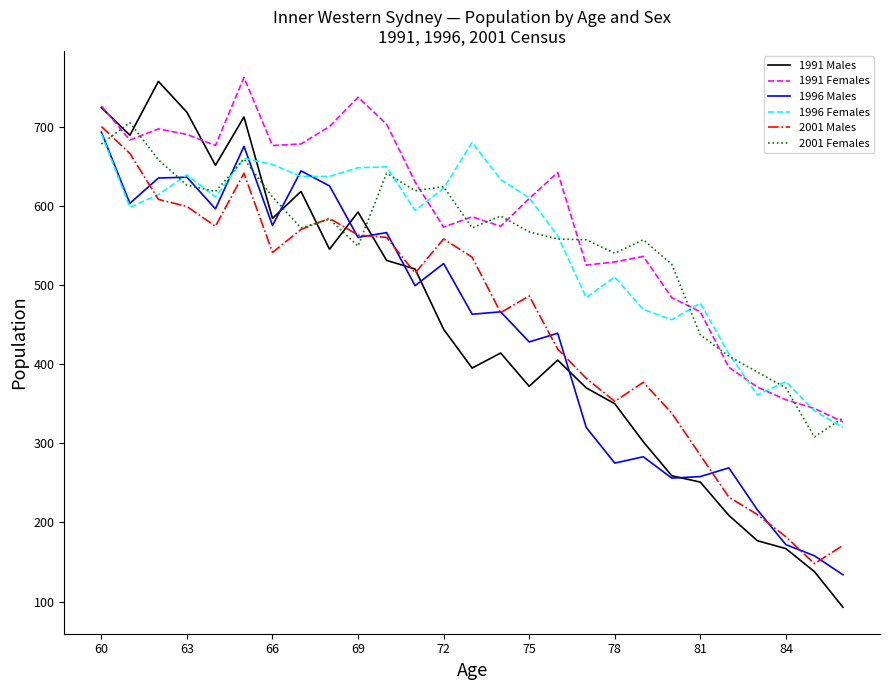

Does the chart have visible grid lines?

No